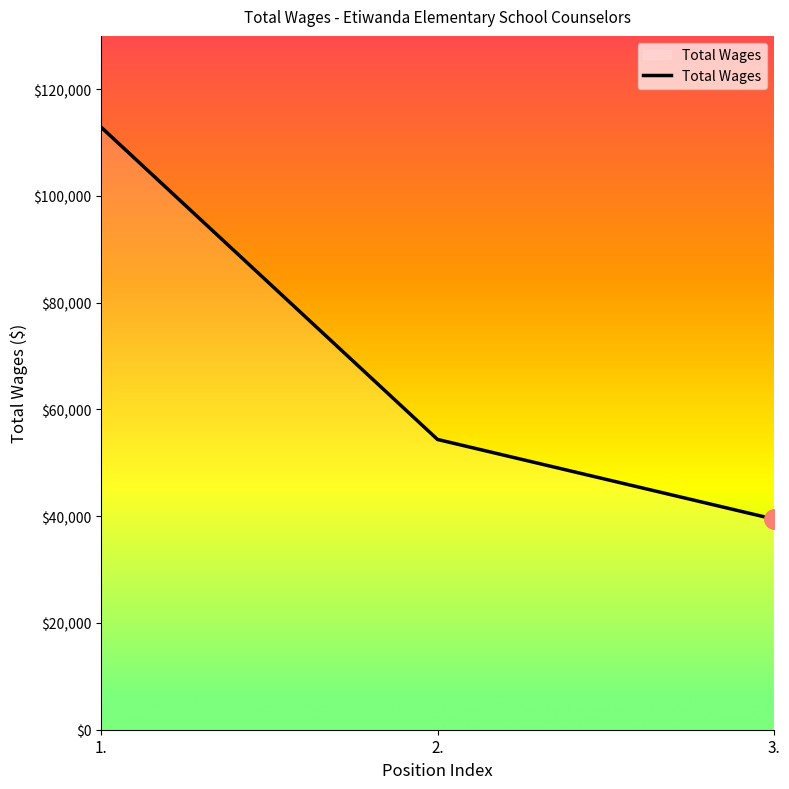

How many series are shown in this chart?

1